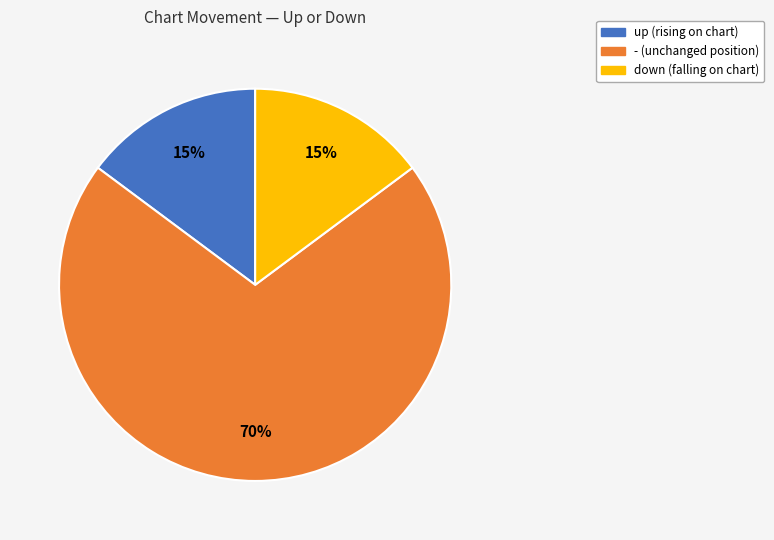

Which category has the biggest portion of the pie?

-